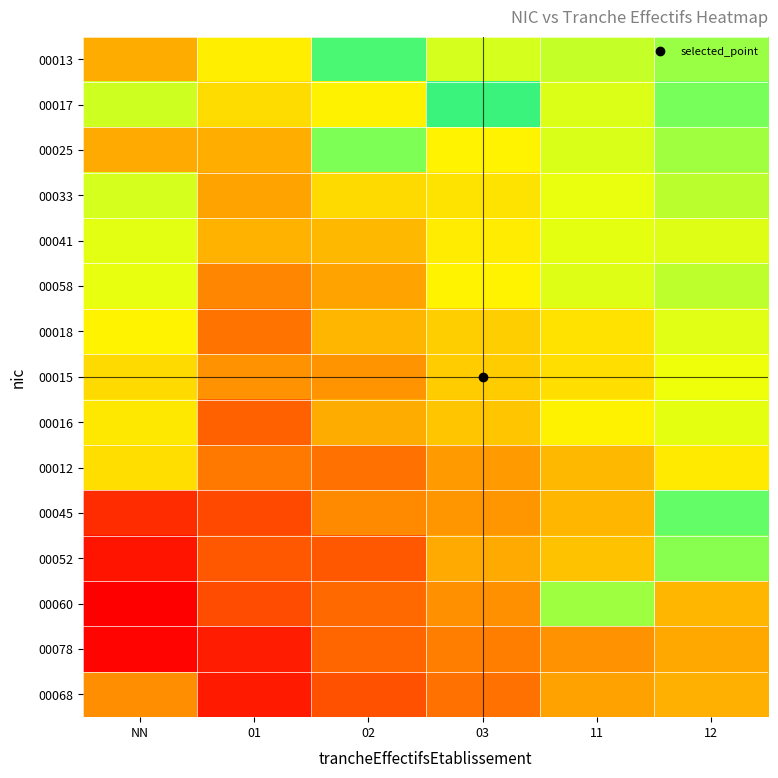

Between 02 and 01, which is larger?

02